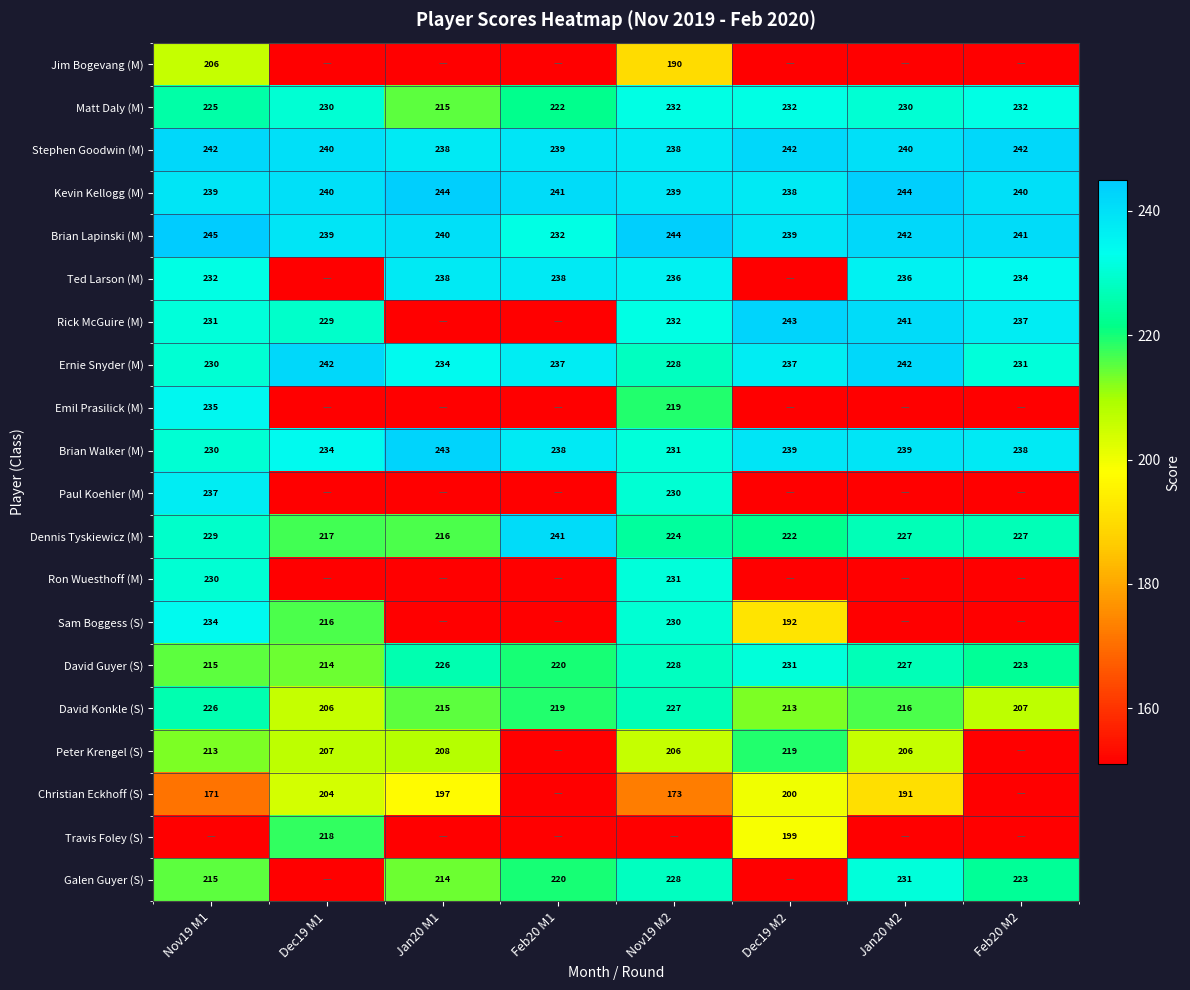

The Dennis Tyskiewicz (M) series shows 86 at Nov19 M2. True or false?

False